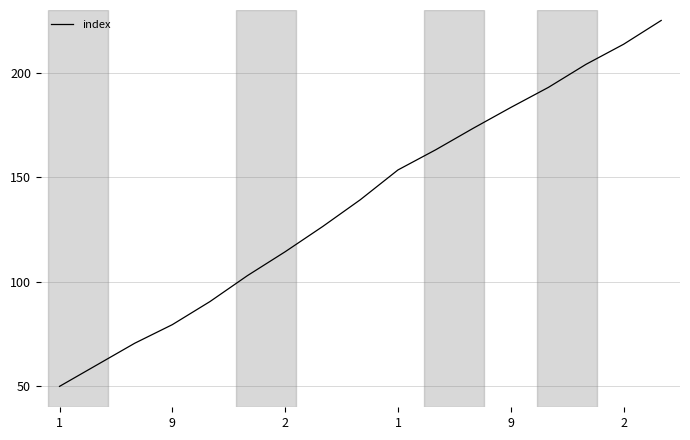

What is the maximum value shown in the chart?

225.0